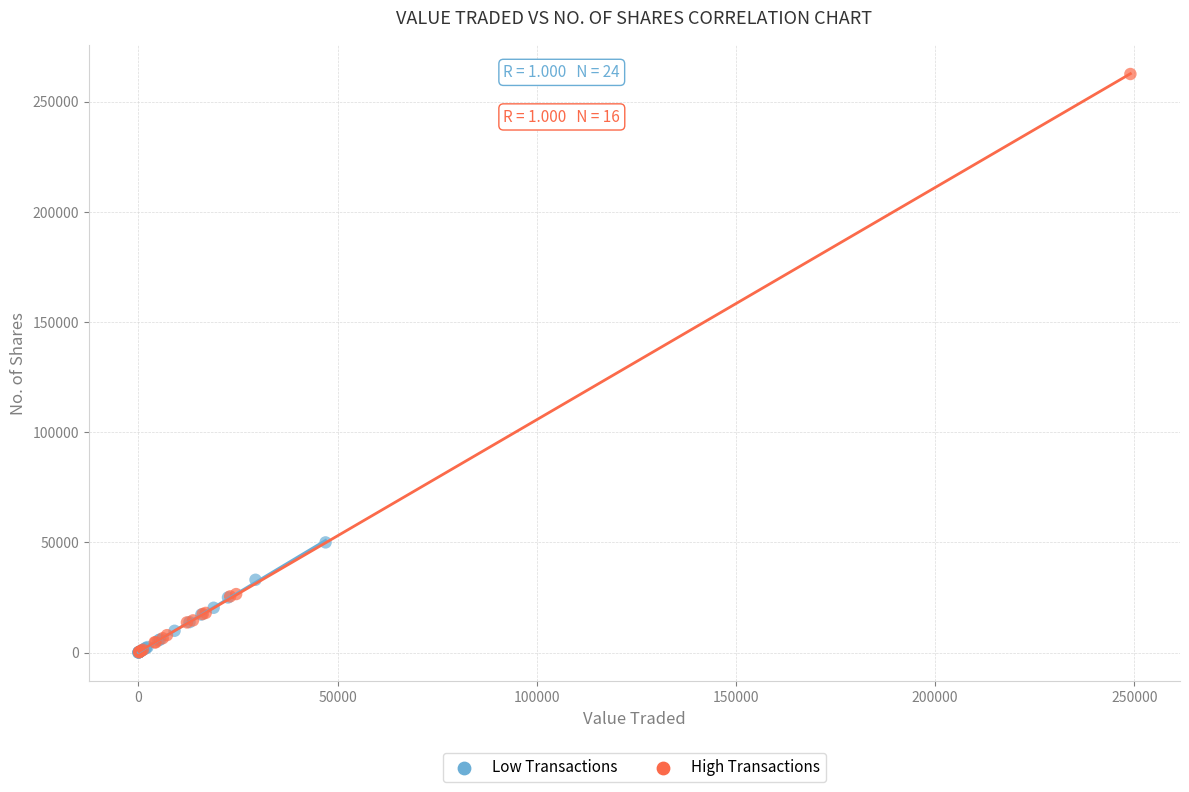

Which series has the widest spread of Y values?

High Transactions